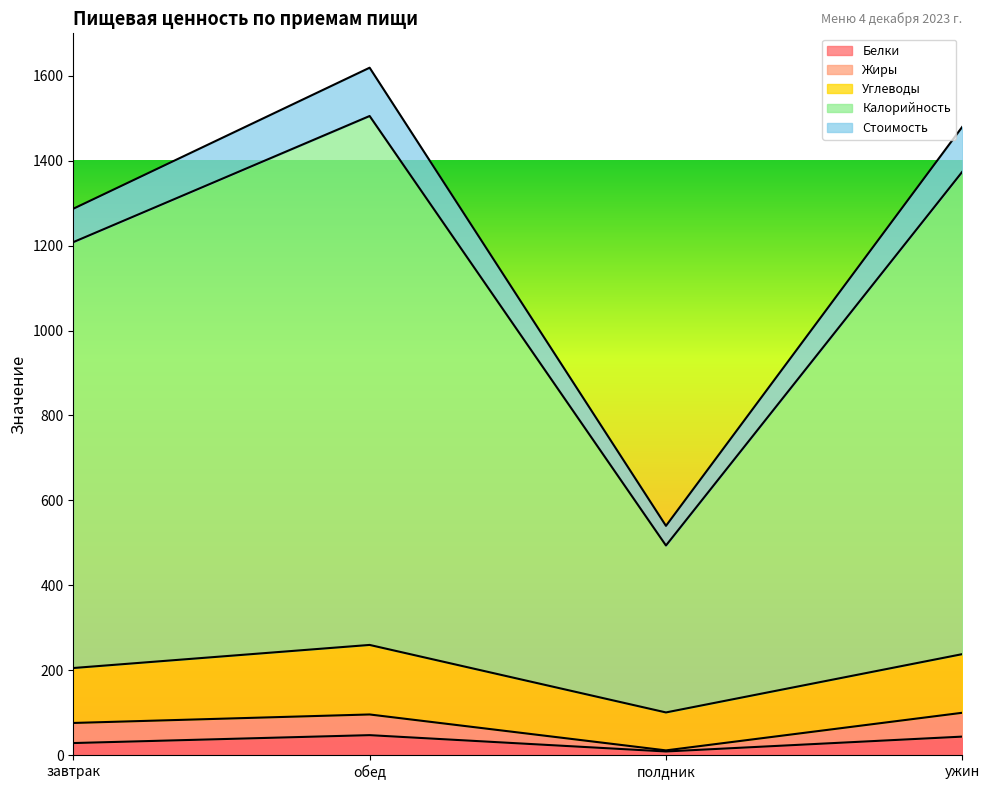

What is the total value across all series at обед?

1618.9